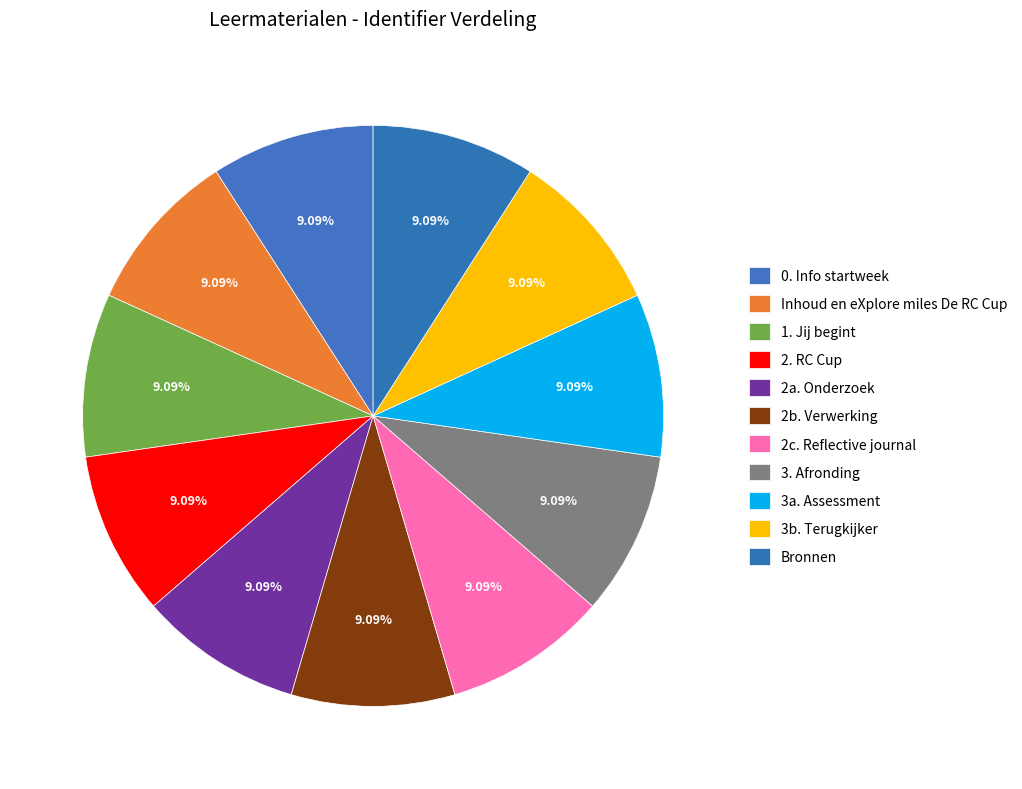

How many segments does this pie chart have?

11